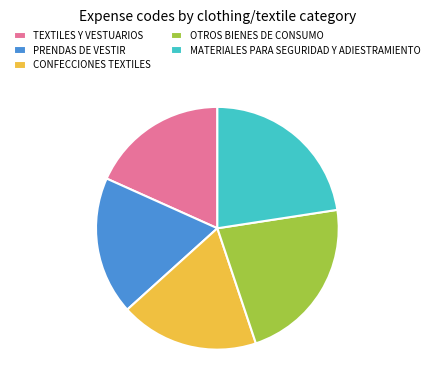

Between CONFECCIONES TEXTILES and OTROS BIENES DE CONSUMO, which is larger?

OTROS BIENES DE CONSUMO